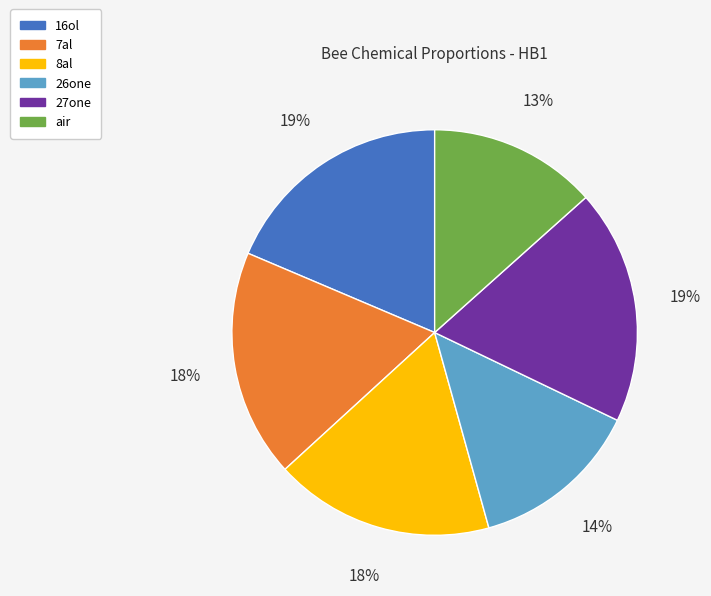

The 16ol slice represents 13% of the pie. True or false?

False